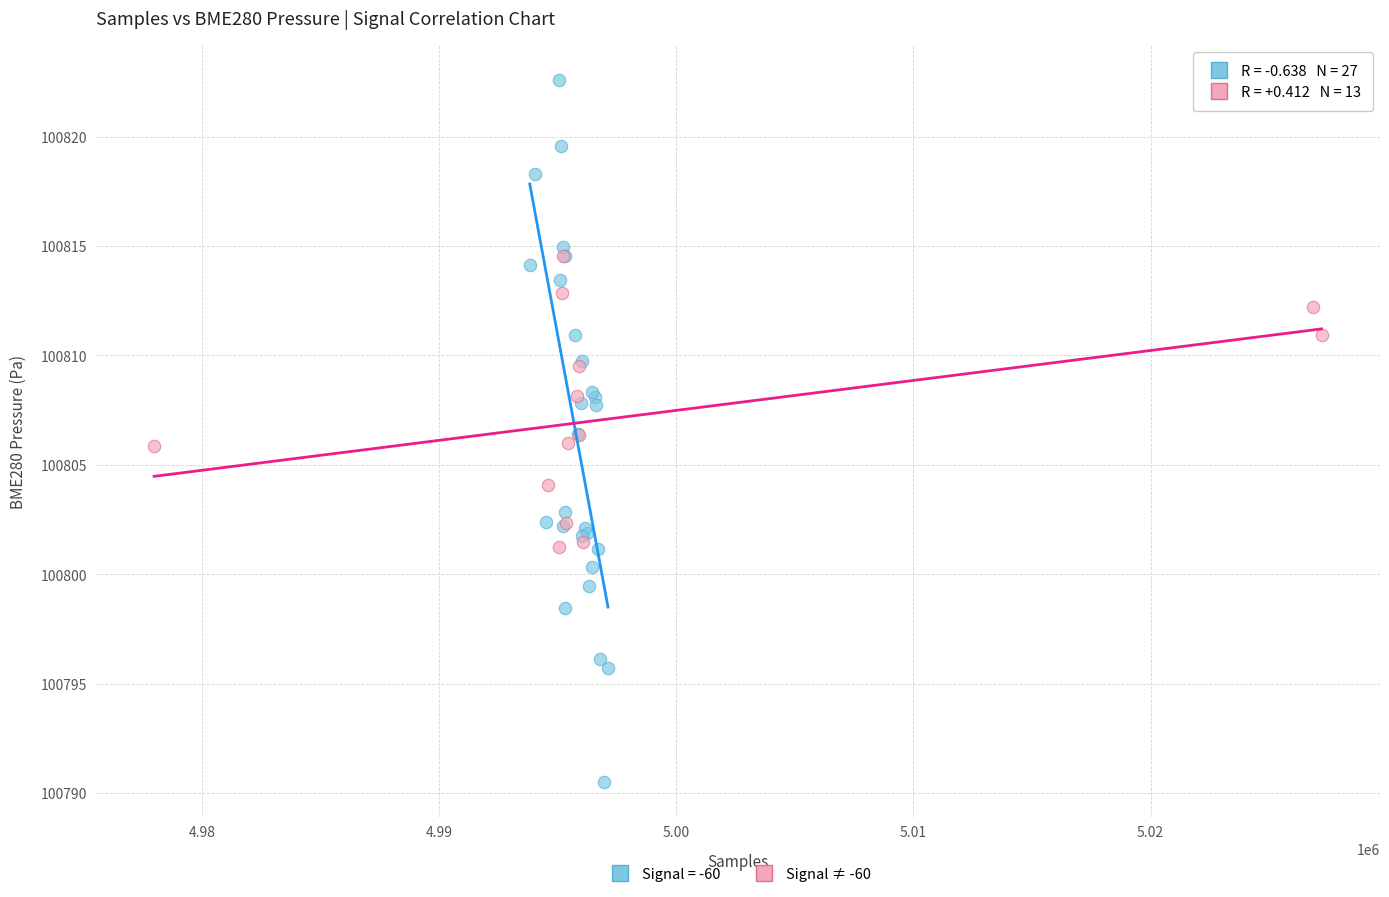

Which series has the widest spread of Y values?

Signal = -60